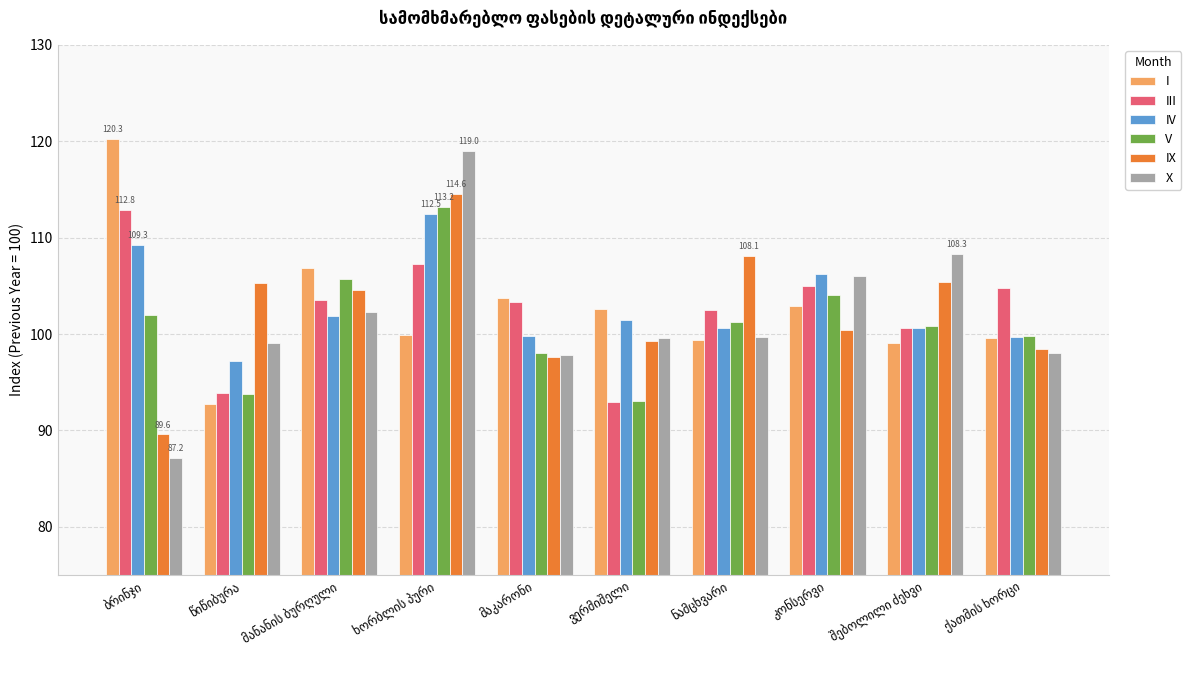

What is the greatest value displayed?

120.3